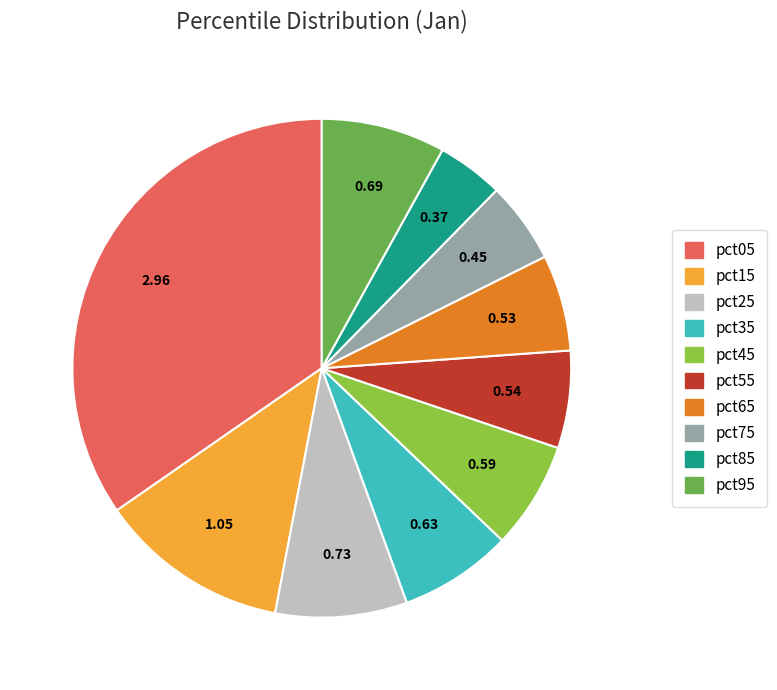

Do pct95 and pct45 together represent more than half of the pie?

No